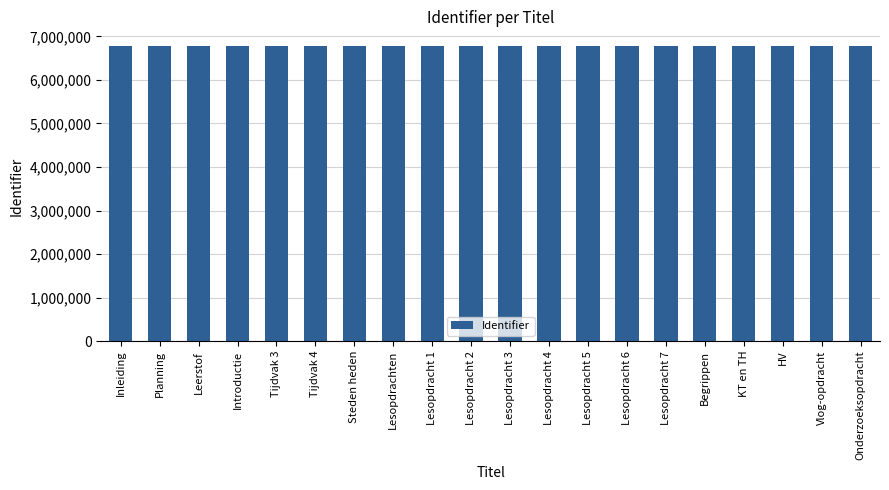

What is the difference between the maximum and minimum values?

6133